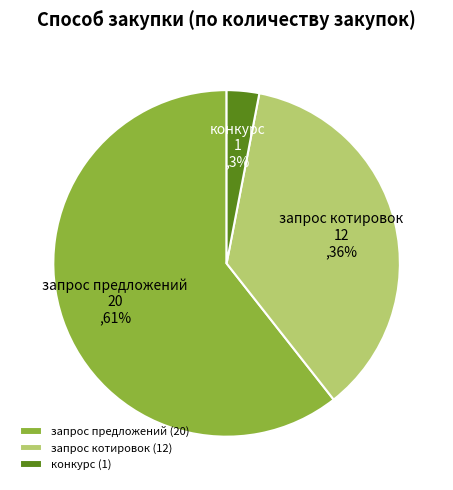

Is there any slice that represents more than half of the pie?

Yes